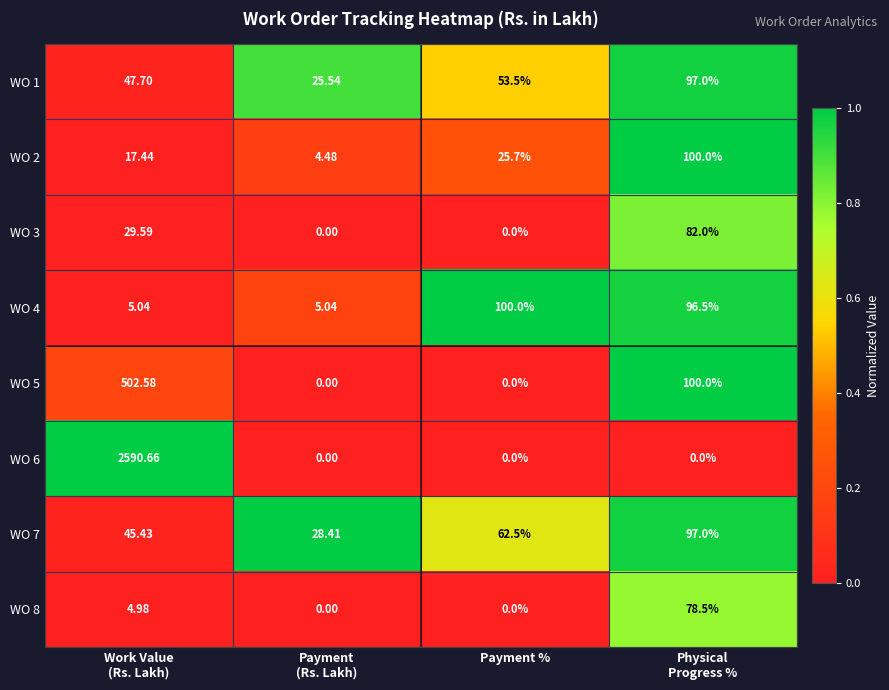

Where is WO 7 nearest to the value 62?

Payment %